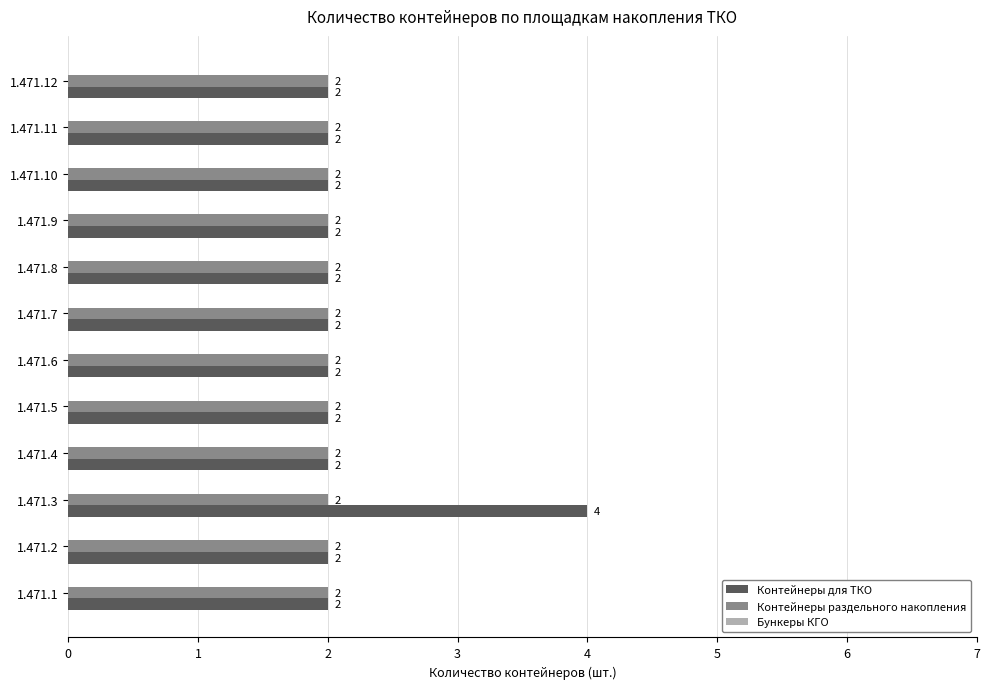

Which series has the widest spread of values?

Контейнеры для ТКО